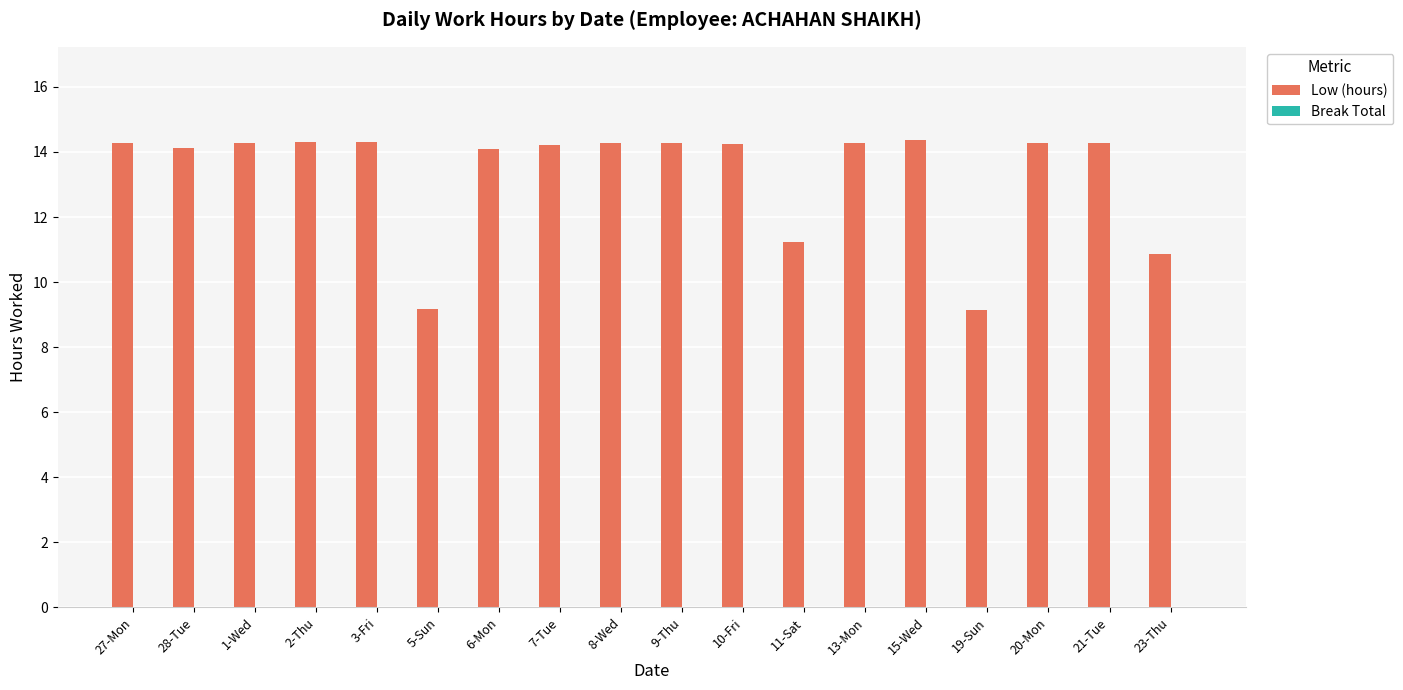

The chart shows a value of 9.2 at 5-Sun. True or false?

True